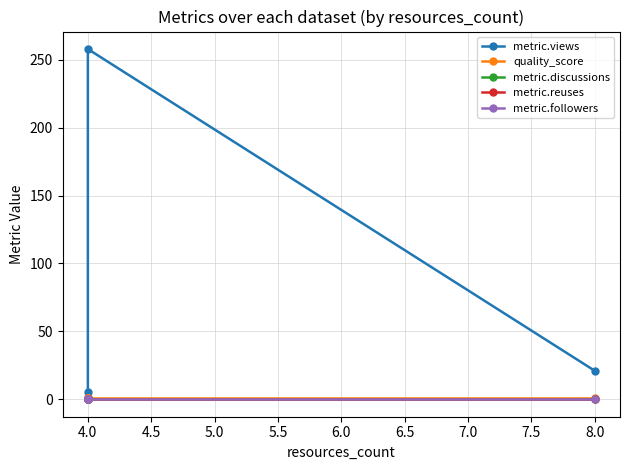

What is the difference between the maximum and minimum values in the metric.views series?

257.0